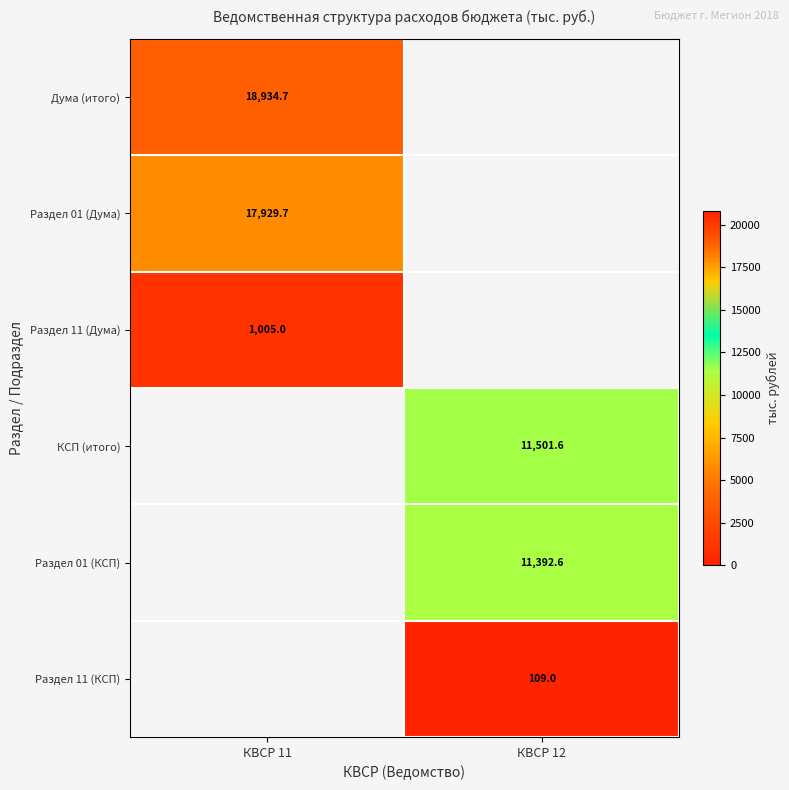

The Дума (итого) series shows 33813.9 at КВСР 11. True or false?

False